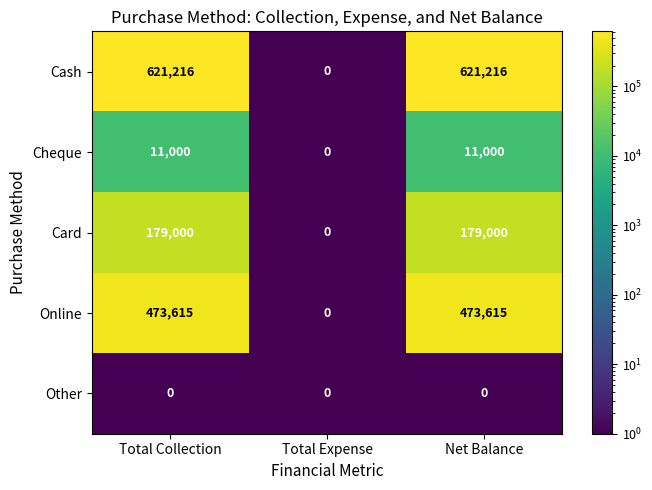

What is the maximum value for Card?

179000